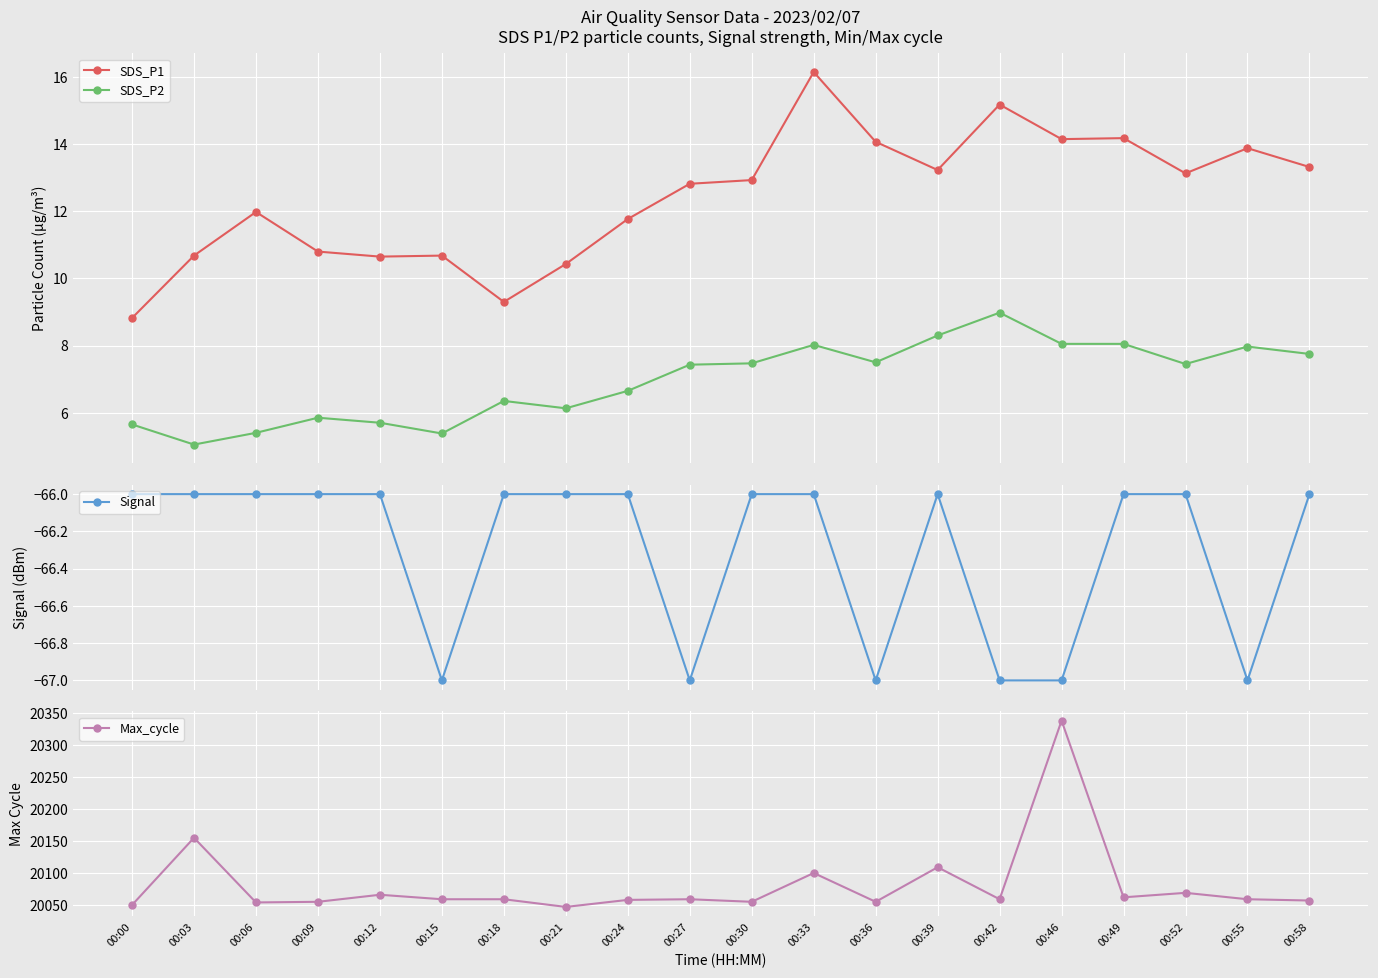

True or false: Signal has more than 0 interior local peaks.

True